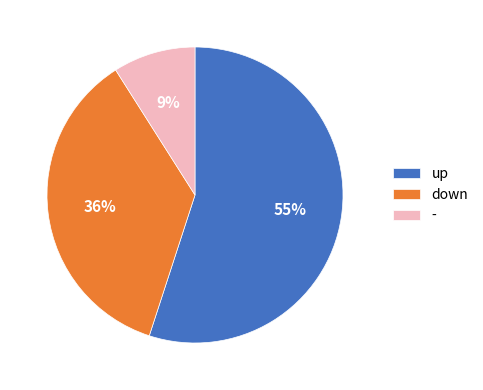

Do up and down together represent more than half of the pie?

Yes